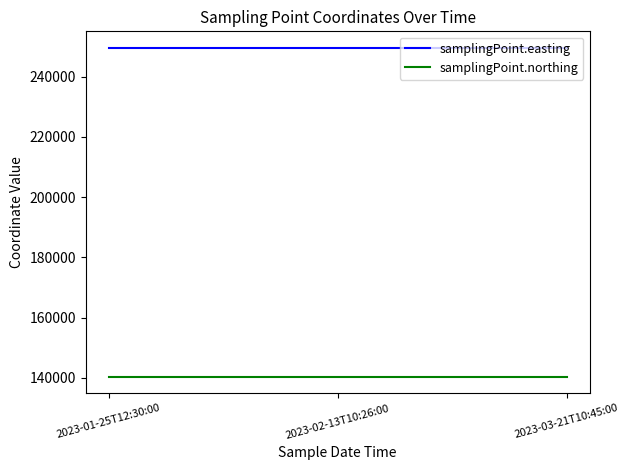

The samplingPoint.northing series shows 58679 at 2023-03-21T10:45:00. True or false?

False